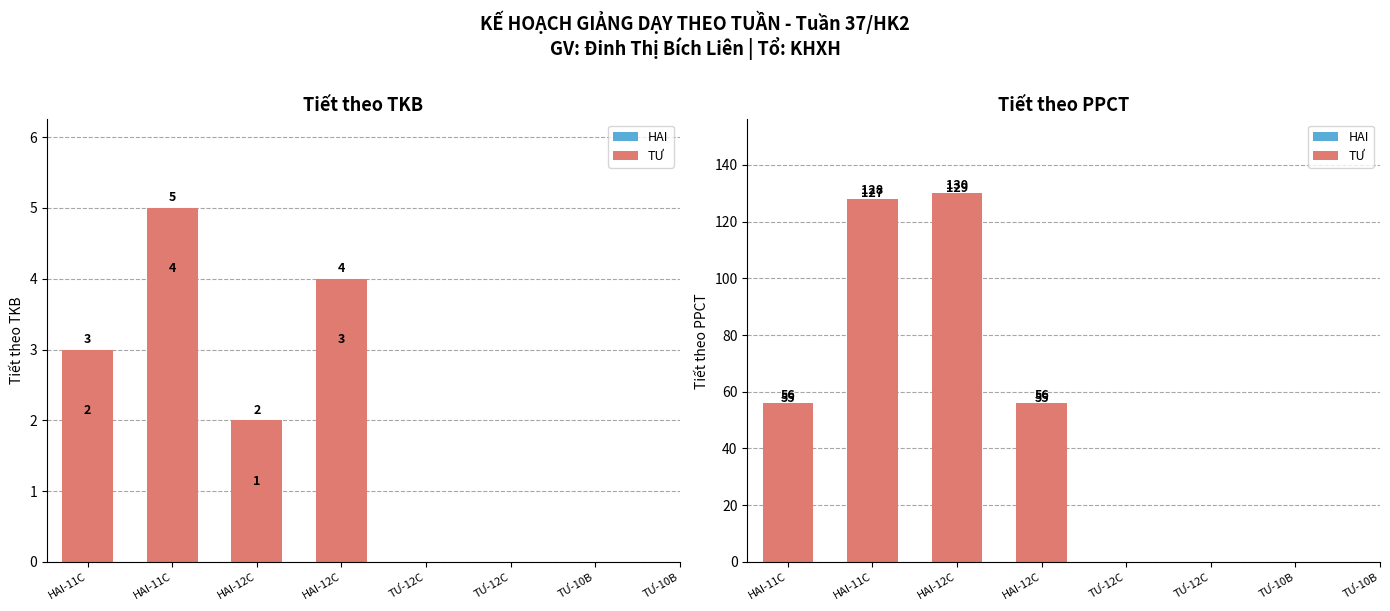

How many values in the Tiết theo PPCT series are below 127?

4